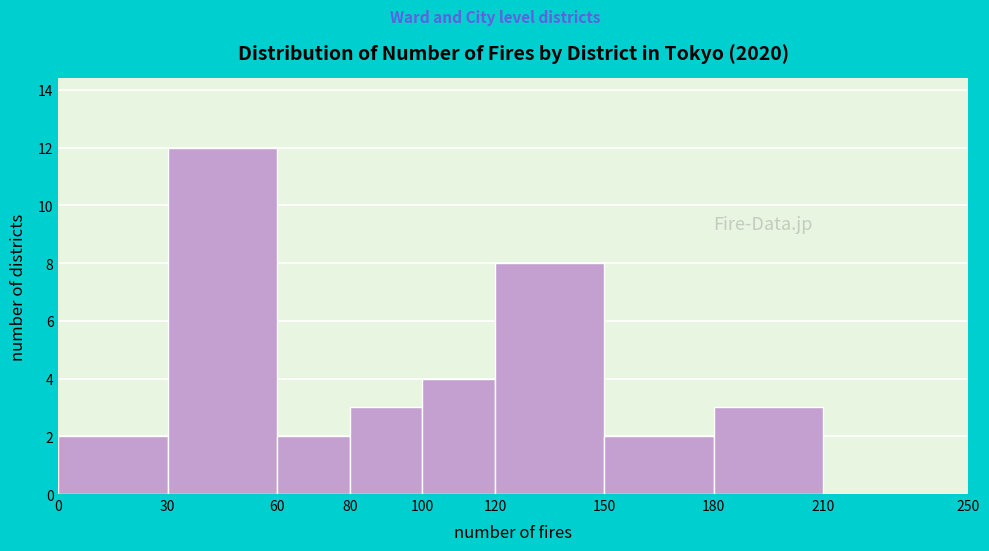

What is the height of the bar covering 60 to 80 on the x-axis? The values are not printed on the chart, so give them approximately, as read against the axis.

2